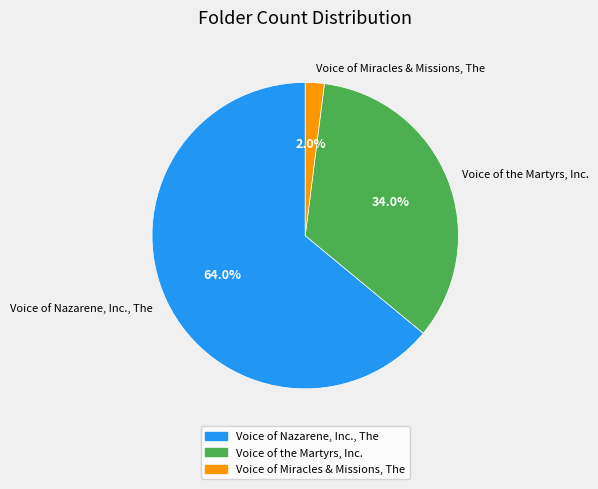

What is the total percentage of Voice of Nazarene, Inc., The and Voice of the Martyrs, Inc.?

98.0%